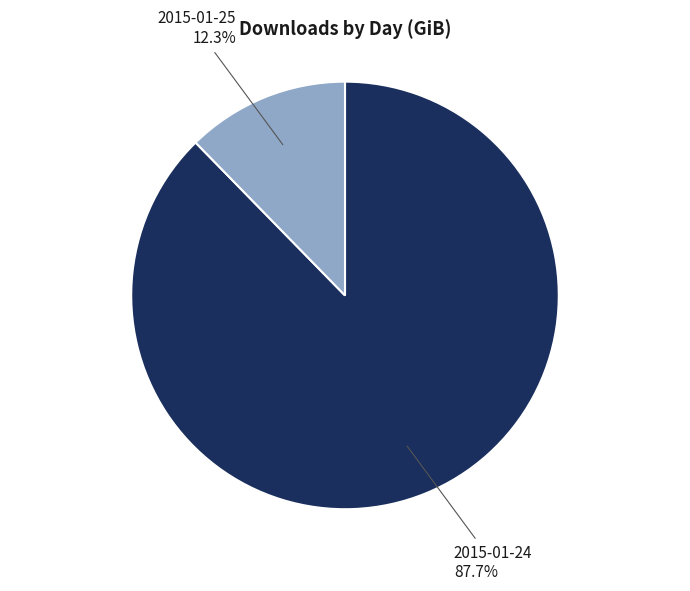

Is 2015-01-24 the majority of the pie?

Yes